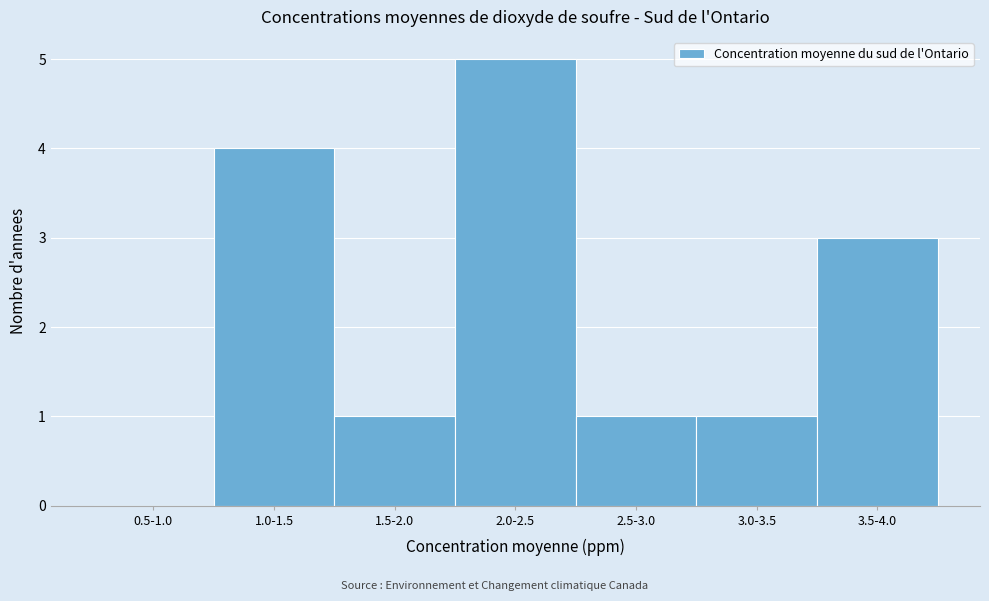

Reading left to right, transcribe all the data shown in this chart.

0.5-1.0=0	1.0-1.5=4	1.5-2.0=1	2.0-2.5=5	2.5-3.0=1	3.0-3.5=1	3.5-4.0=3